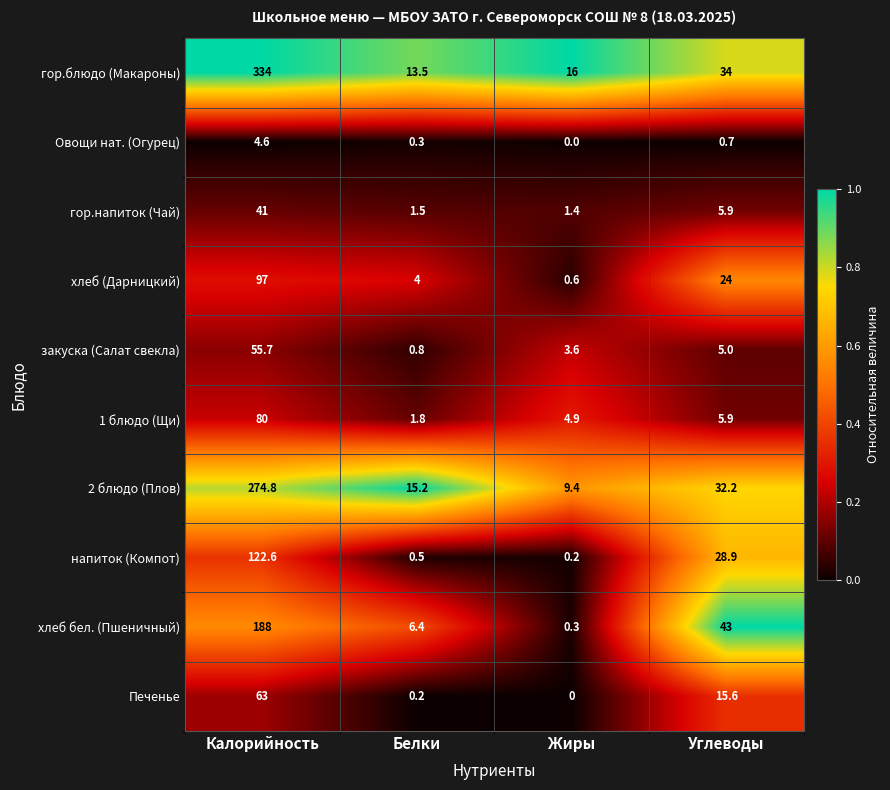

What is the sum of all хлеб бел. (Пшеничный) values?

237.7